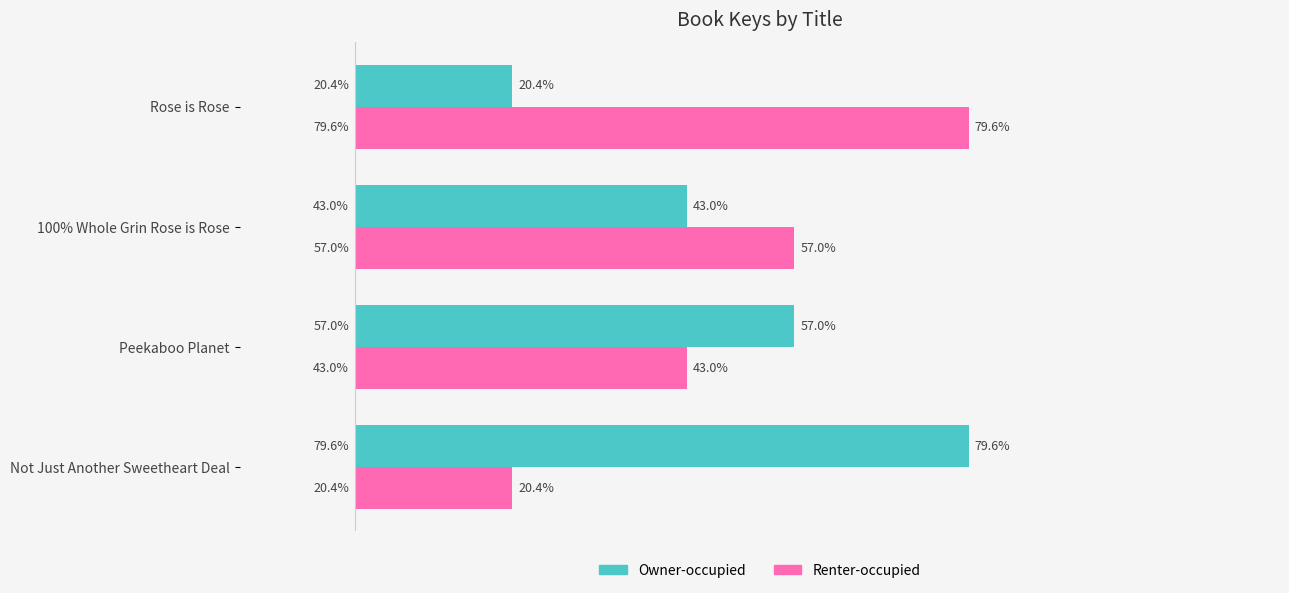

At 100% Whole Grin Rose is Rose, list the series in order from largest to smallest.

Renter-occupied, Owner-occupied